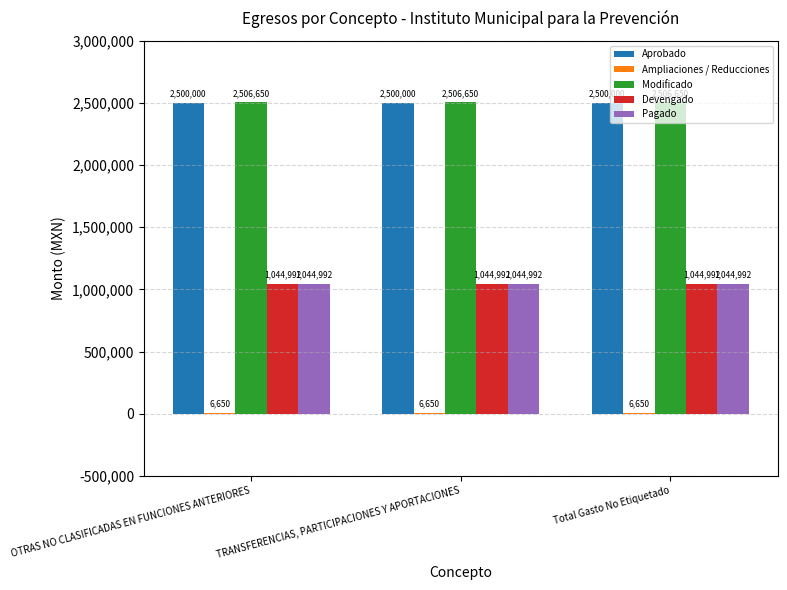

What is the total value across all series at OTRAS NO CLASIFICADAS EN FUNCIONES ANTERIORES?

7103284.7